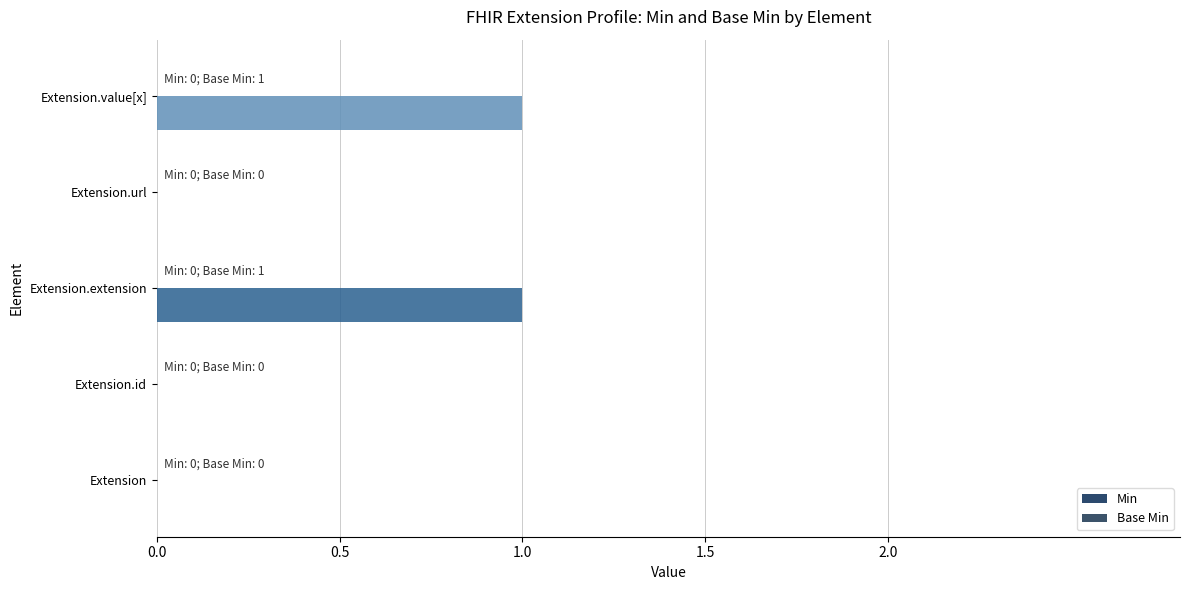

Is it true that the value at Extension is 0?

True